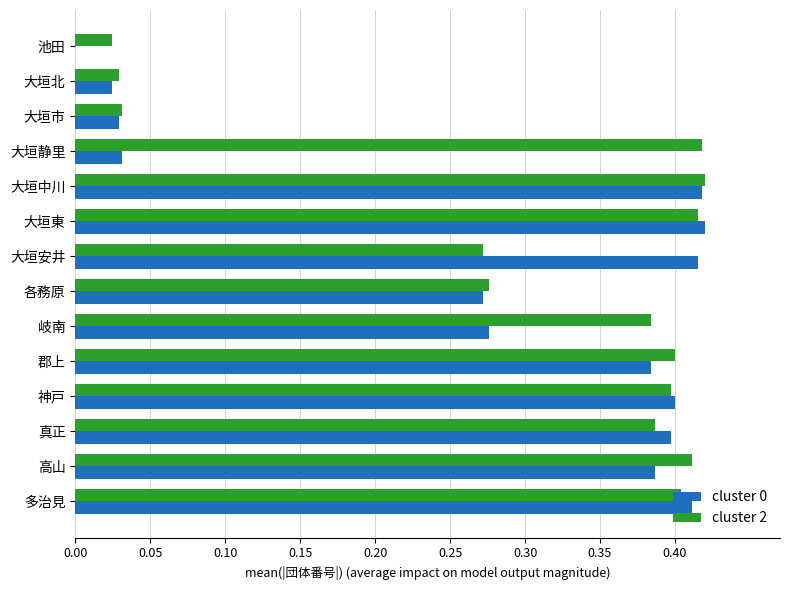

What is the sum of the cluster 2 values at 多治見 and 真正?

0.8